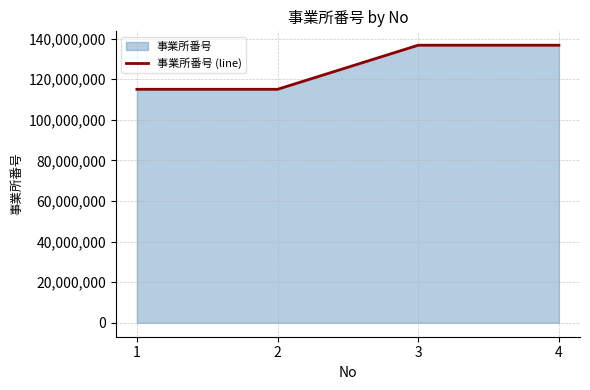

What is the difference between the maximum and minimum values?

21700099